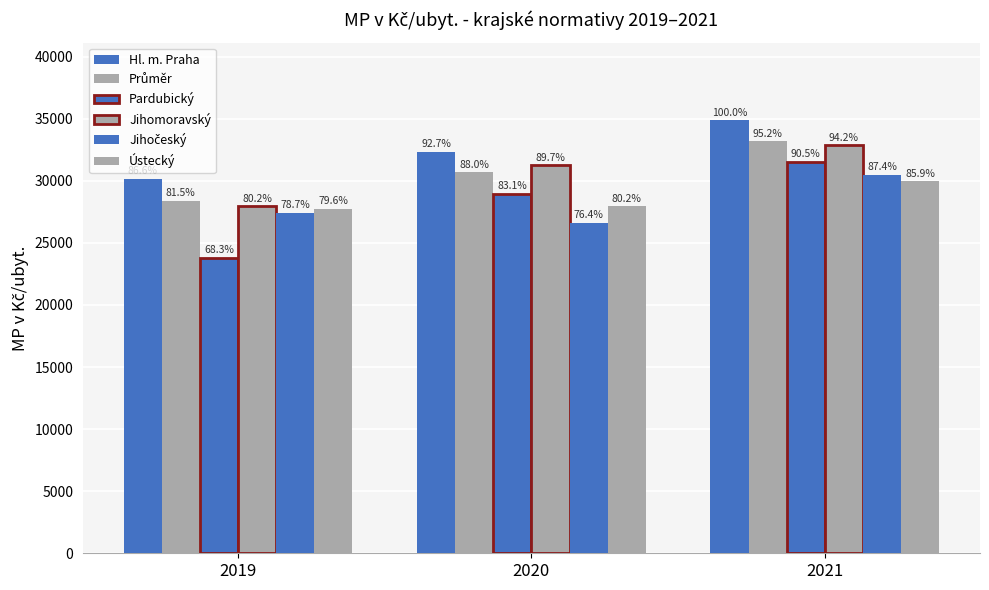

How many bars are there in each group?

6